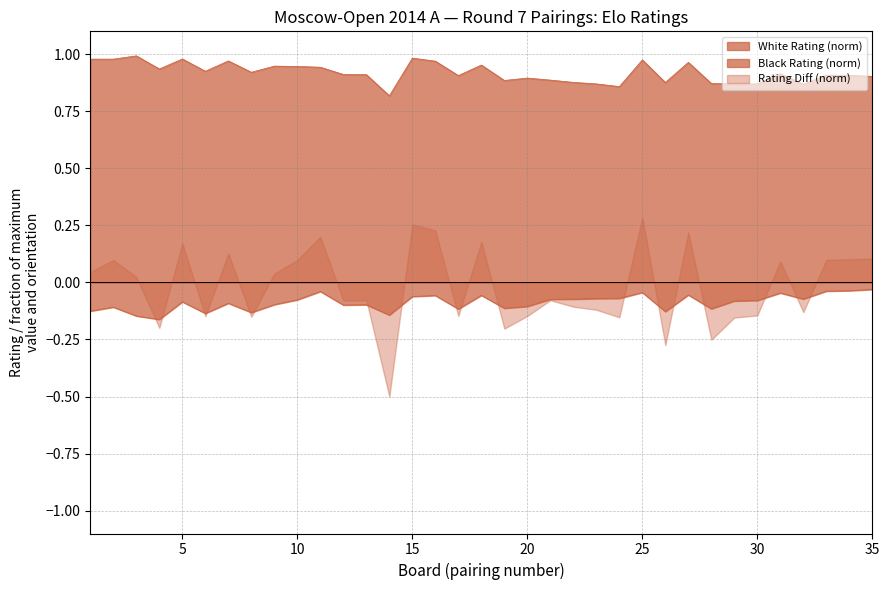

At which label does White Rating reach its minimum?

14